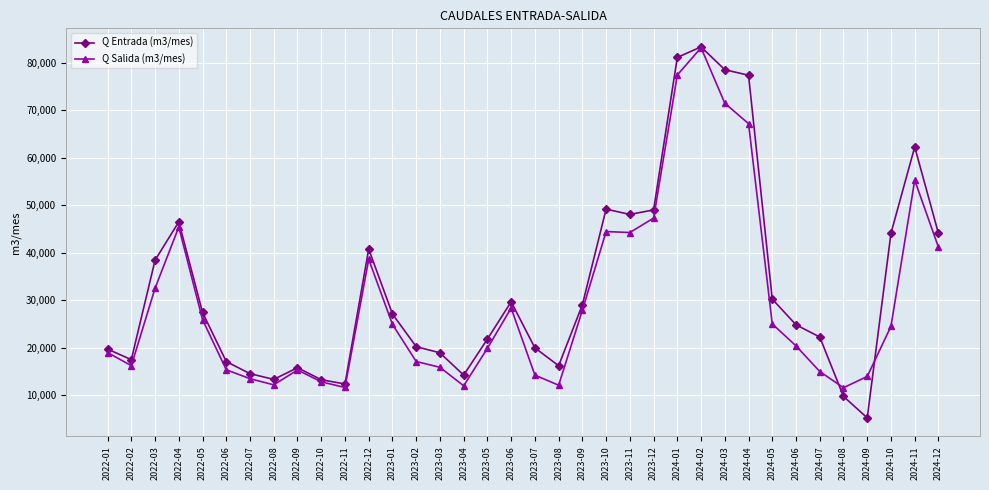

Which series has the widest spread of values?

Q Entrada (m3/mes)